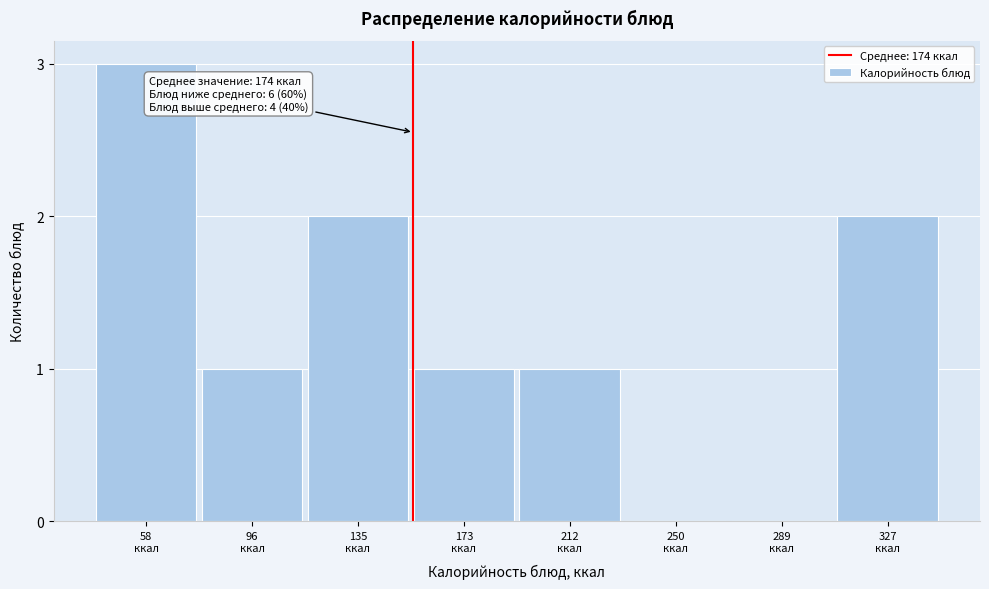

What is the sum of all values?

10